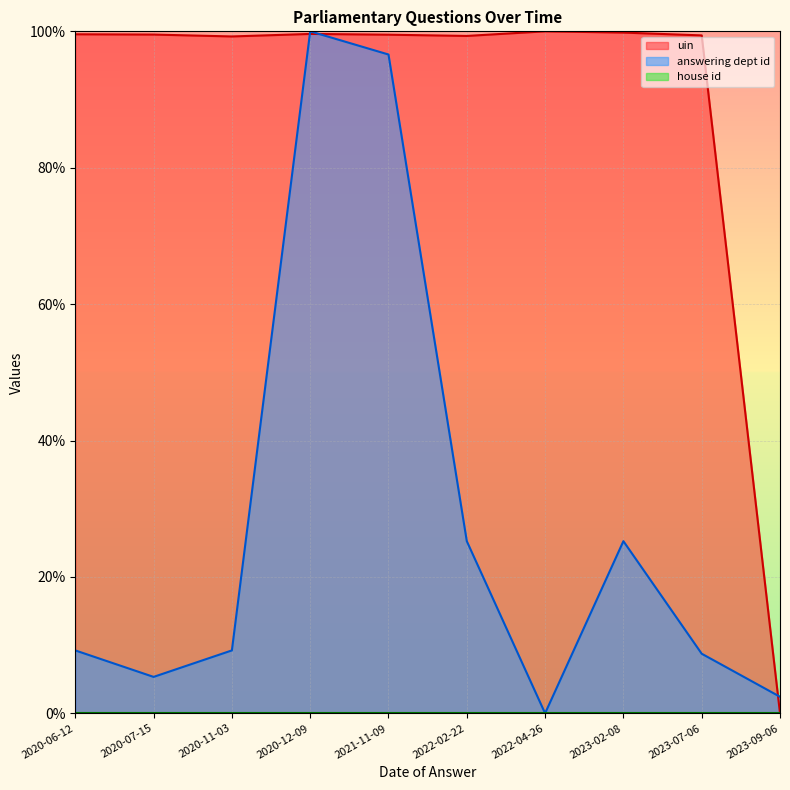

After their last crossing, which series has the higher values: answering dept id or uin?

answering dept id